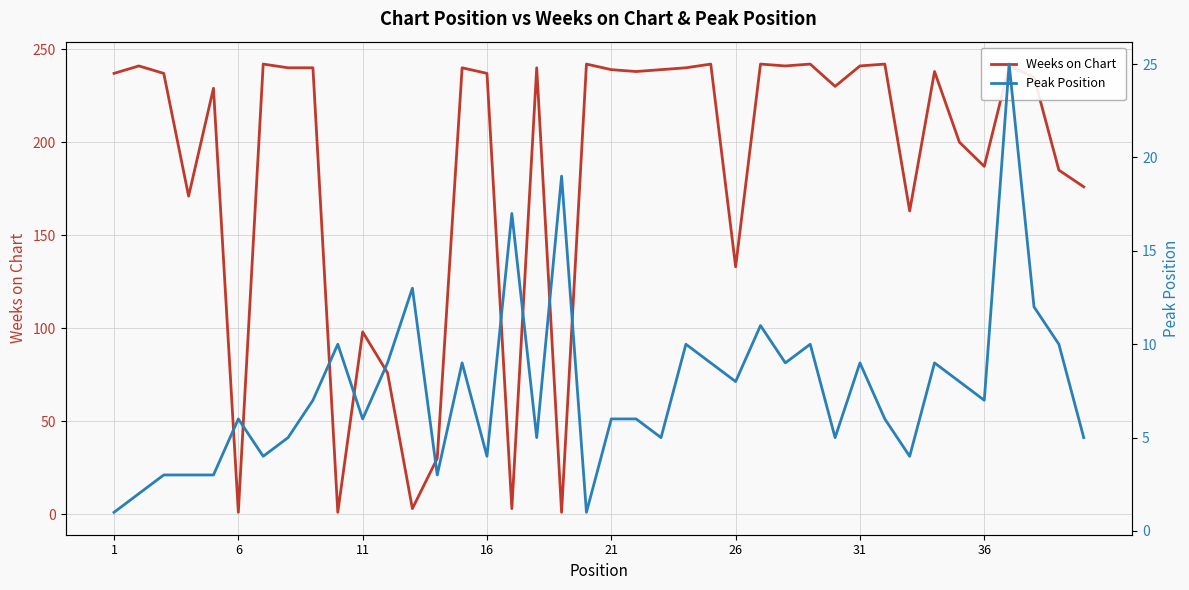

Is the value of Peak Position at 22 greater than the value of Weeks on Chart at 13?

No